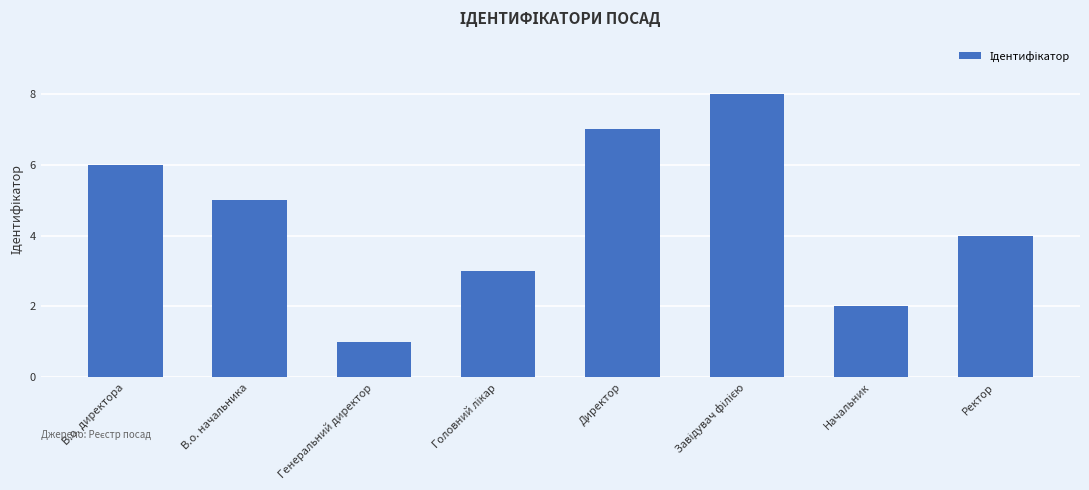

At which category does the chart reach its minimum across all series?

Генеральний директор